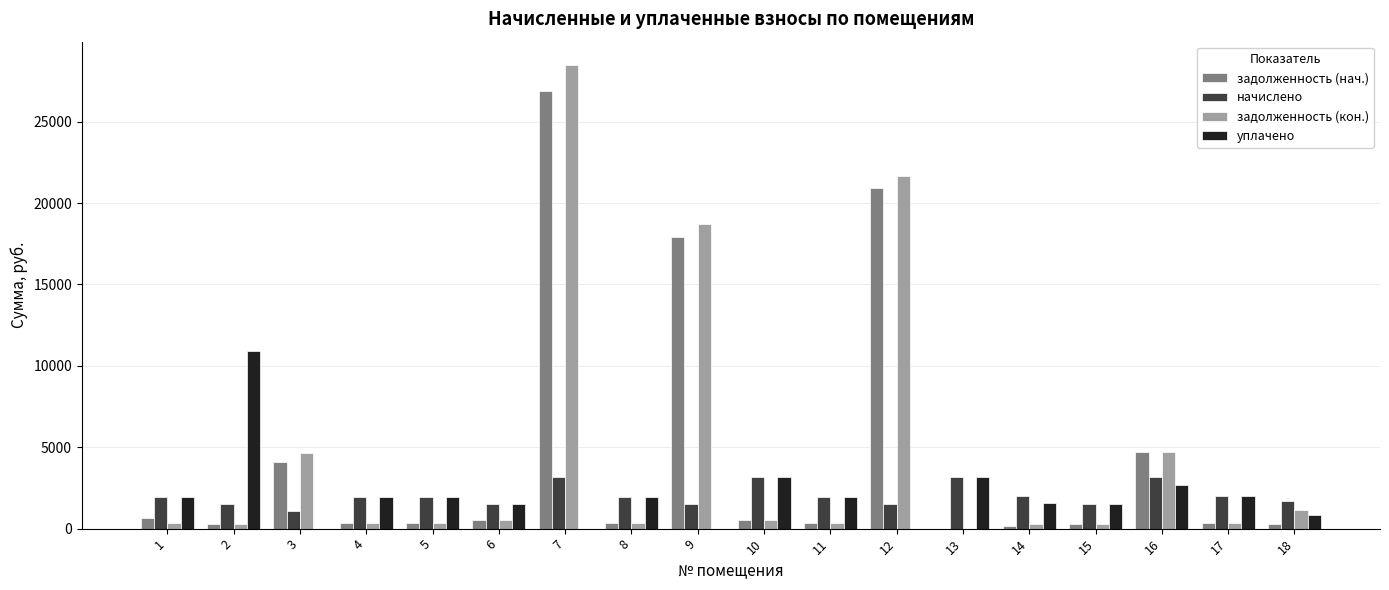

How many distinct data groups are displayed?

4